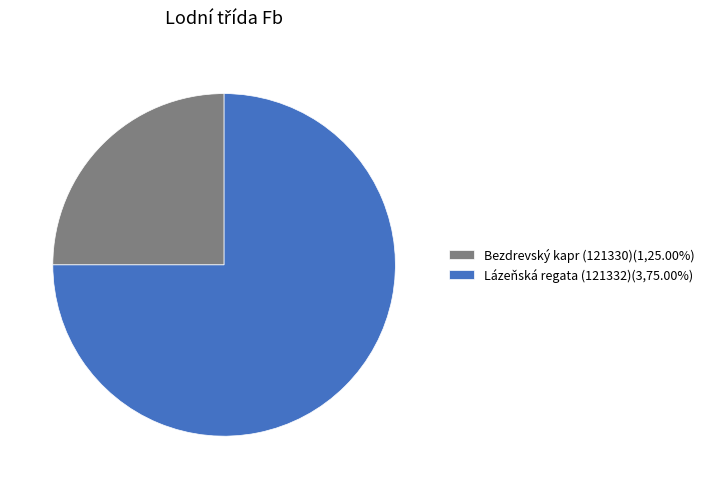

Rank the categories by value from lowest to highest.

Bezdrevský kapr (121330), Lázeňská regata (121332)